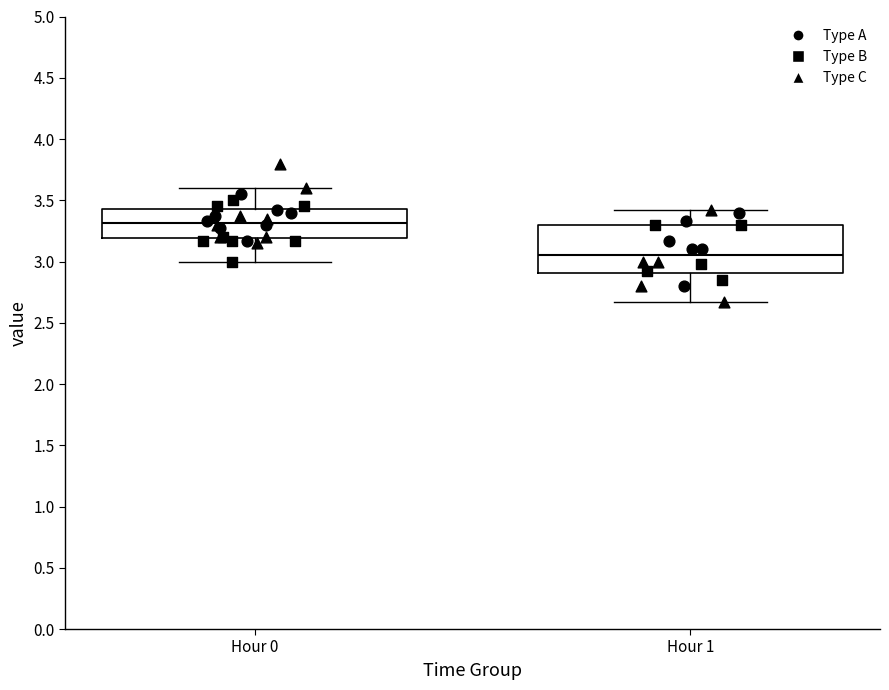

Reading left to right, transcribe this box plot: for each box, give where its median line is, the range the box spans, and where its two whiskers end, as read against the y-axis. The values are not printed on the chart, so give them approximately, as read against the axis.

Hour 0: median 3.30, box 3.20 to 3.45, whiskers 3.00 to 3.60
Hour 1: median 3.05, box 2.90 to 3.30, whiskers 2.65 to 3.40